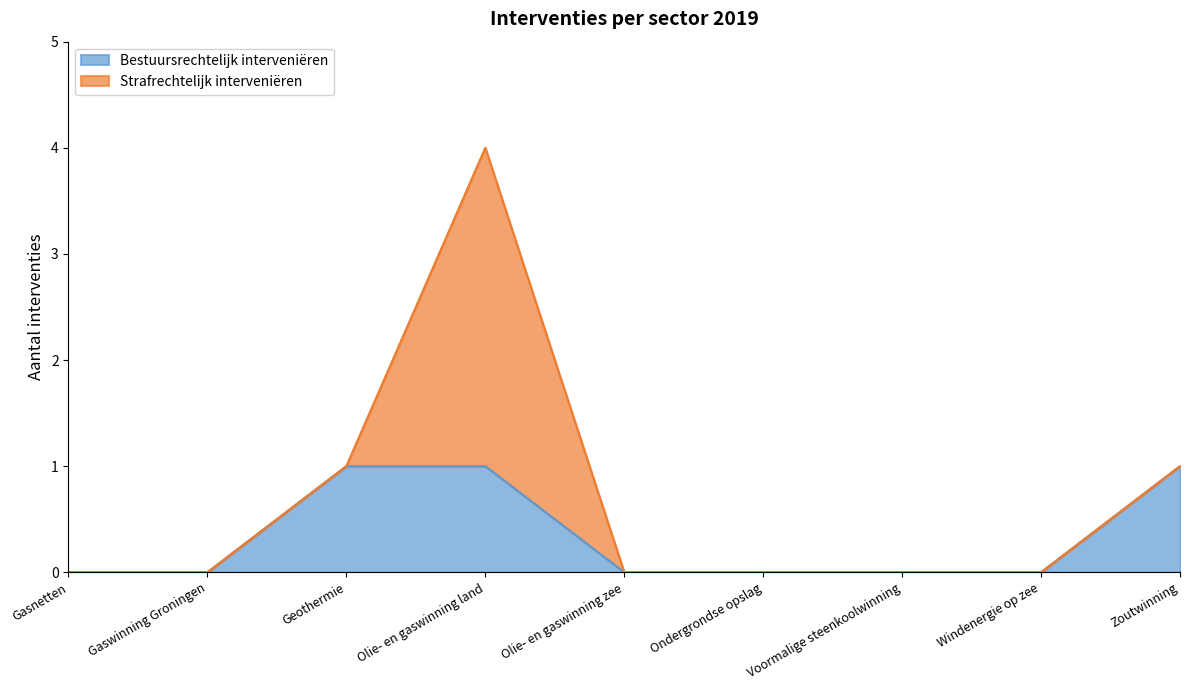

What is the label of the 8th point from the left?

Windenergie op zee